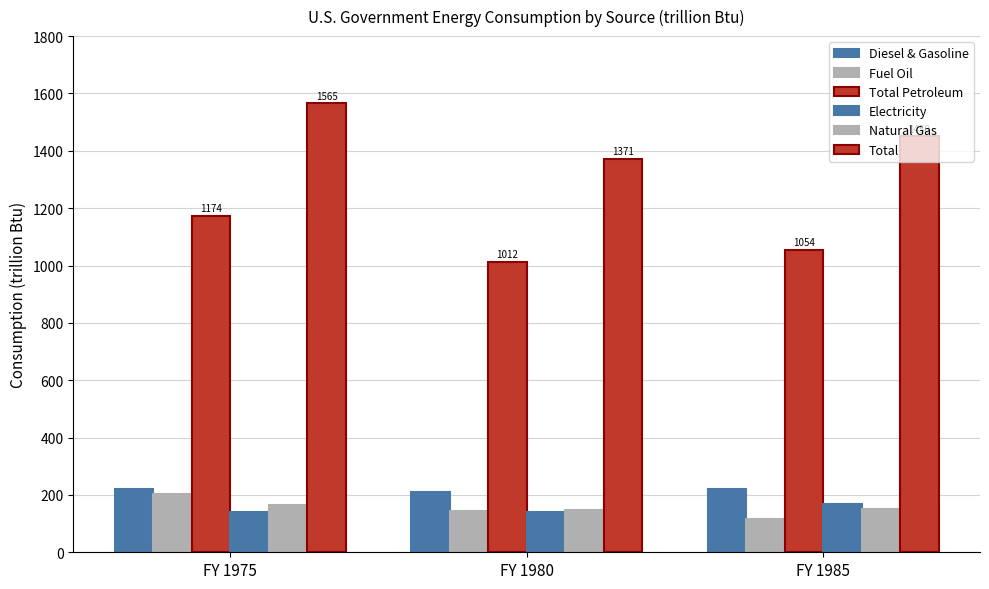

How many values in the Total Petroleum series are below 1054?

1